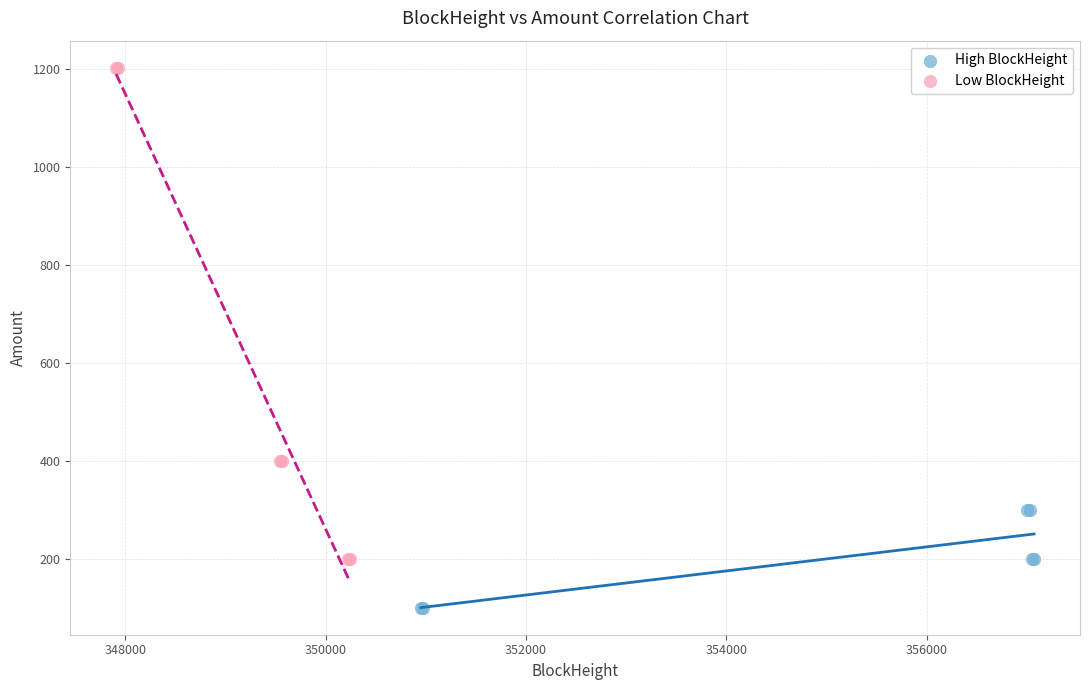

Which series has the largest Y range (max minus min)?

Low BlockHeight